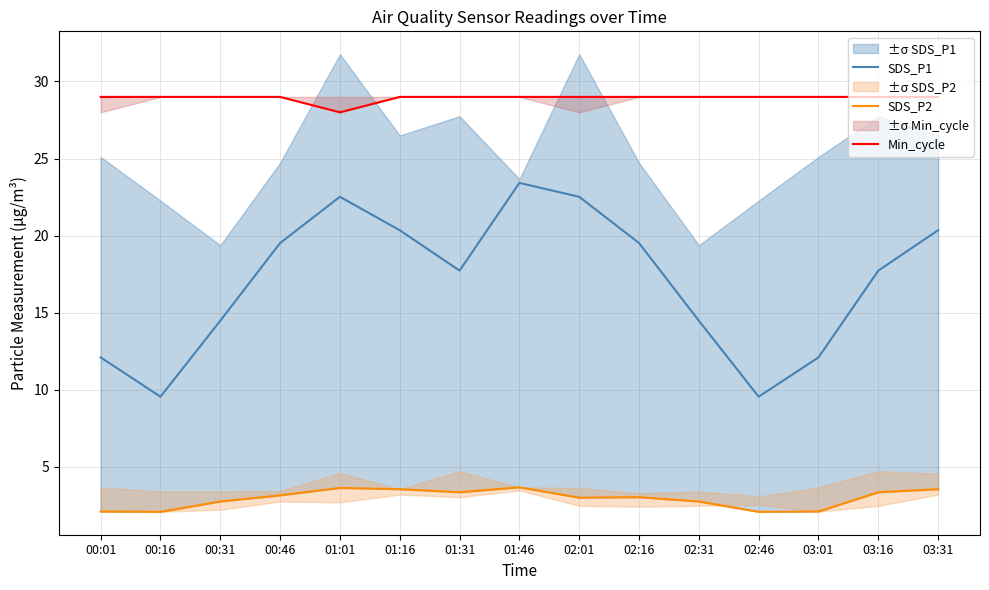

What is the label of the 6th point from the right?

02:16